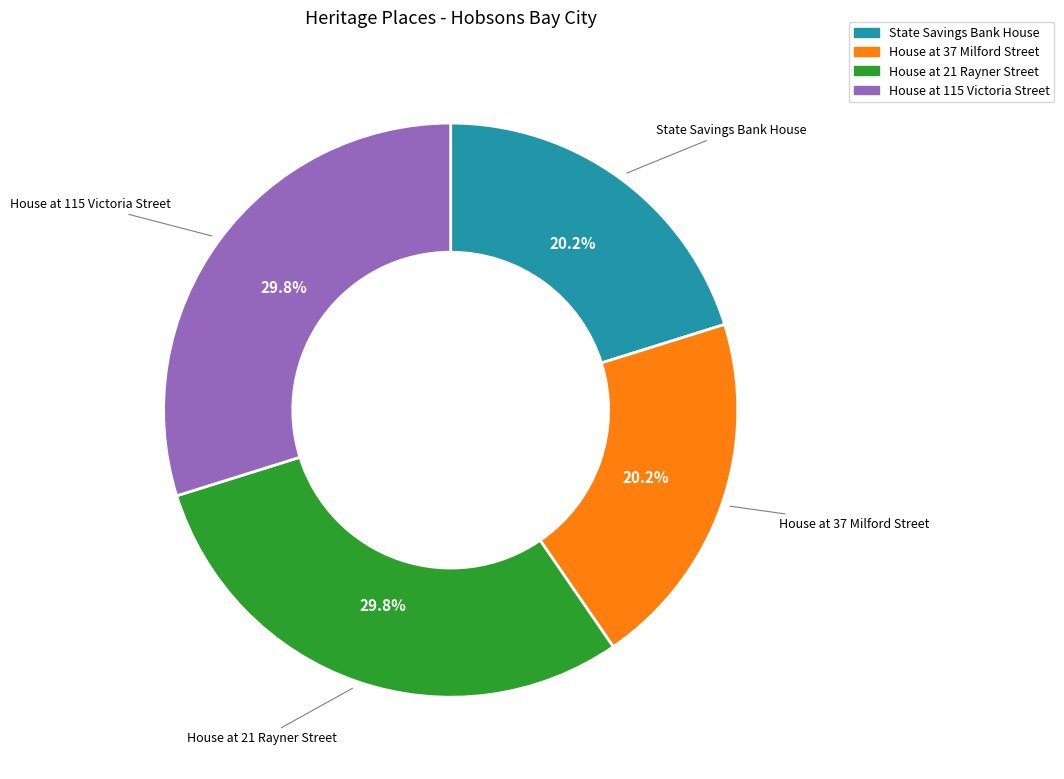

Does House at 21 Rayner Street account for over 50% of the chart?

No